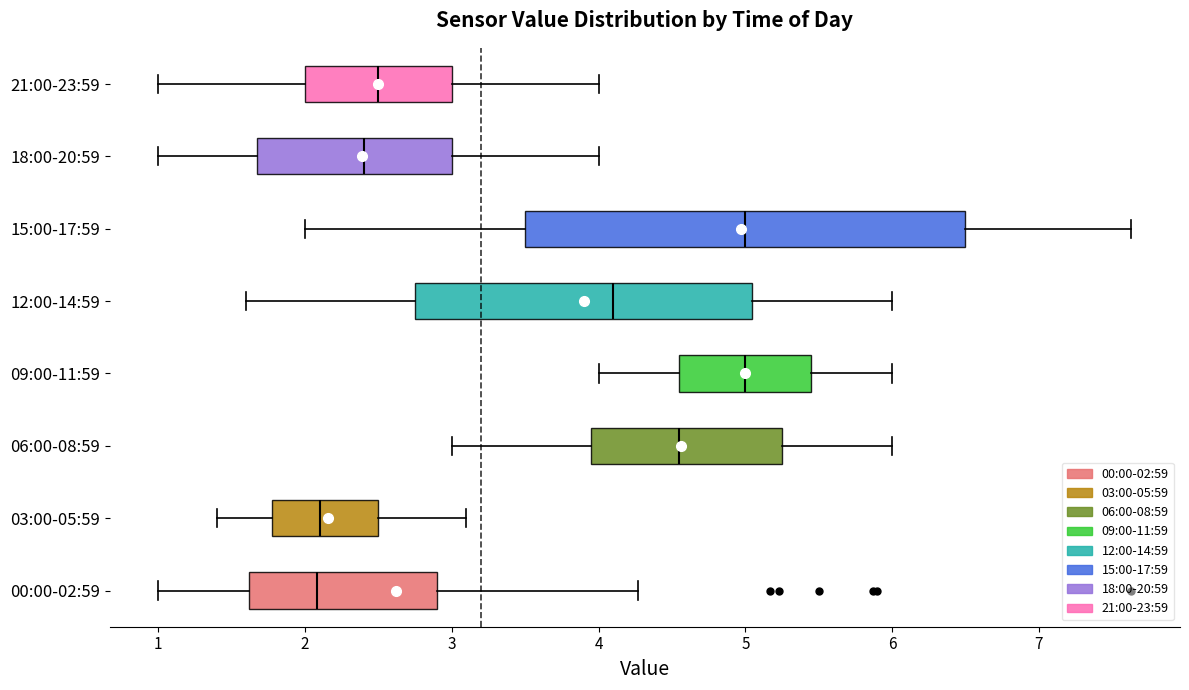

Reading bottom to top, read every box against the x-axis: the position of its median line, the range the box covers, and the ends of its whiskers. The values are not printed on the chart, so give them approximately, as read against the axis.

00:00-02:59: median 2.1, box 1.6 to 2.9, whiskers 1.0 to 4.3
03:00-05:59: median 2.1, box 1.8 to 2.5, whiskers 1.4 to 3.1
06:00-08:59: median 4.6, box 4.0 to 5.3, whiskers 3.0 to 6.0
09:00-11:59: median 5.0, box 4.6 to 5.5, whiskers 4.0 to 6.0
12:00-14:59: median 4.1, box 2.8 to 5.0, whiskers 1.6 to 6.0
15:00-17:59: median 5.0, box 3.5 to 6.5, whiskers 2.0 to 7.6
18:00-20:59: median 2.4, box 1.7 to 3.0, whiskers 1.0 to 4.0
21:00-23:59: median 2.5, box 2.0 to 3.0, whiskers 1.0 to 4.0